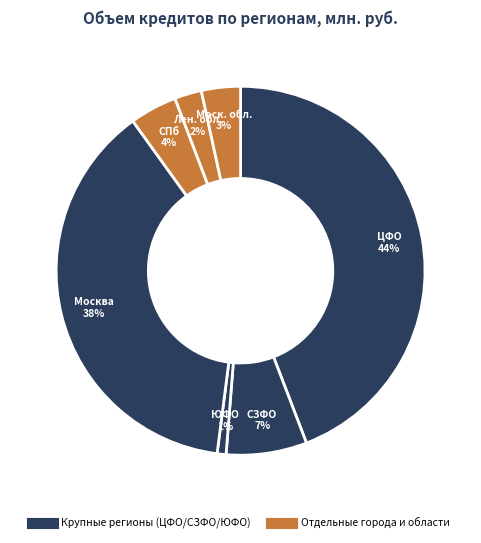

To the nearest percent, what is the difference between the largest and smallest slice percentages?

43%